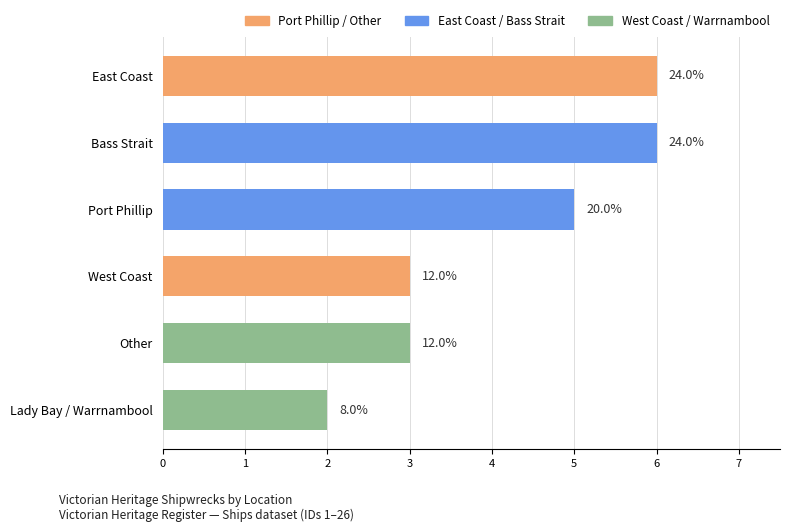

Which category has the highest value across all series?

East Coast